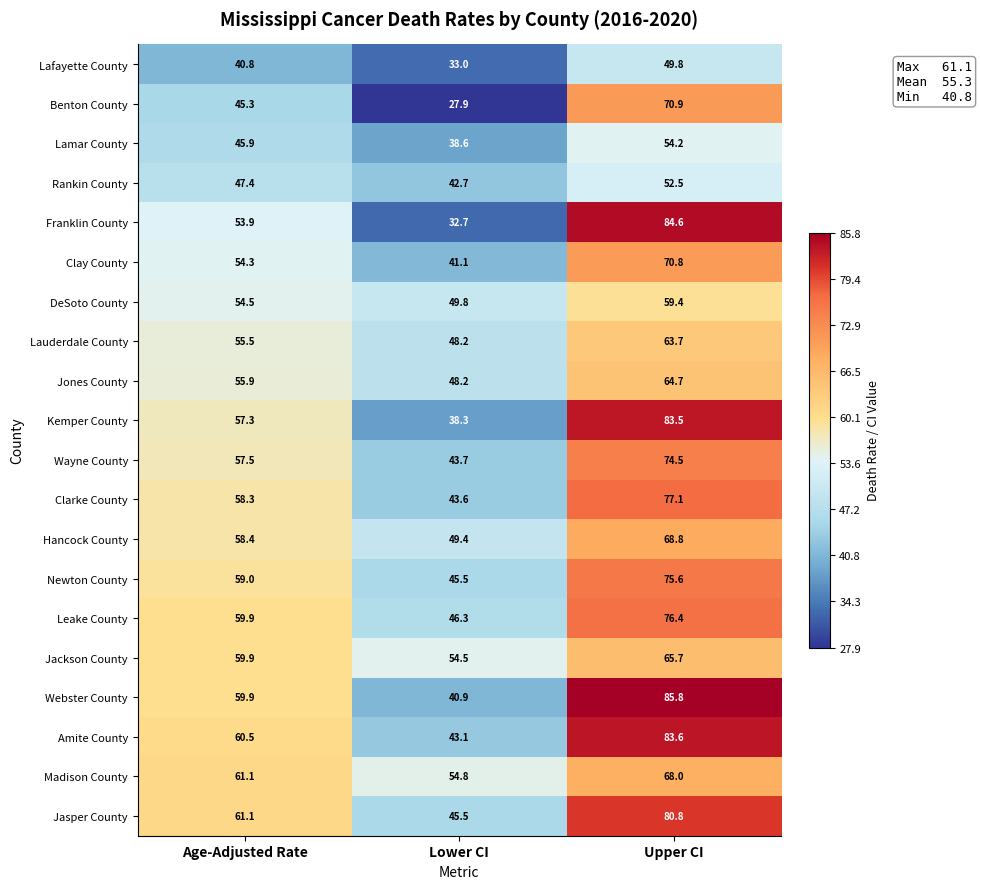

Where does the Wayne County series first go above 57?

Age-Adjusted Rate